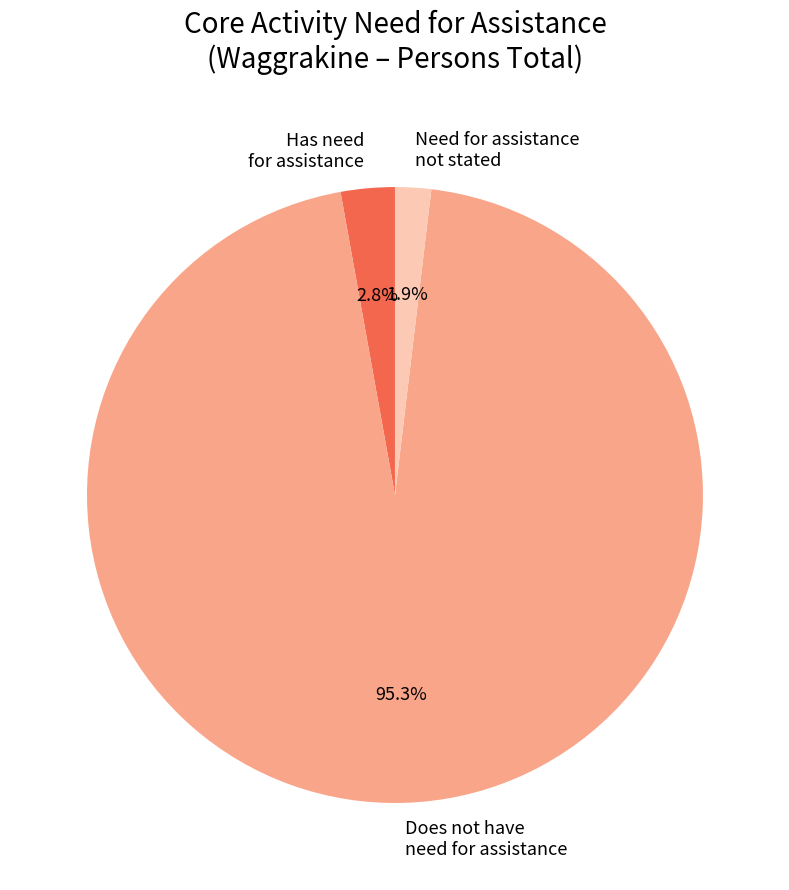

Rank the categories by value from lowest to highest.

Need for assistance not stated, Has need for assistance, Does not have need for assistance